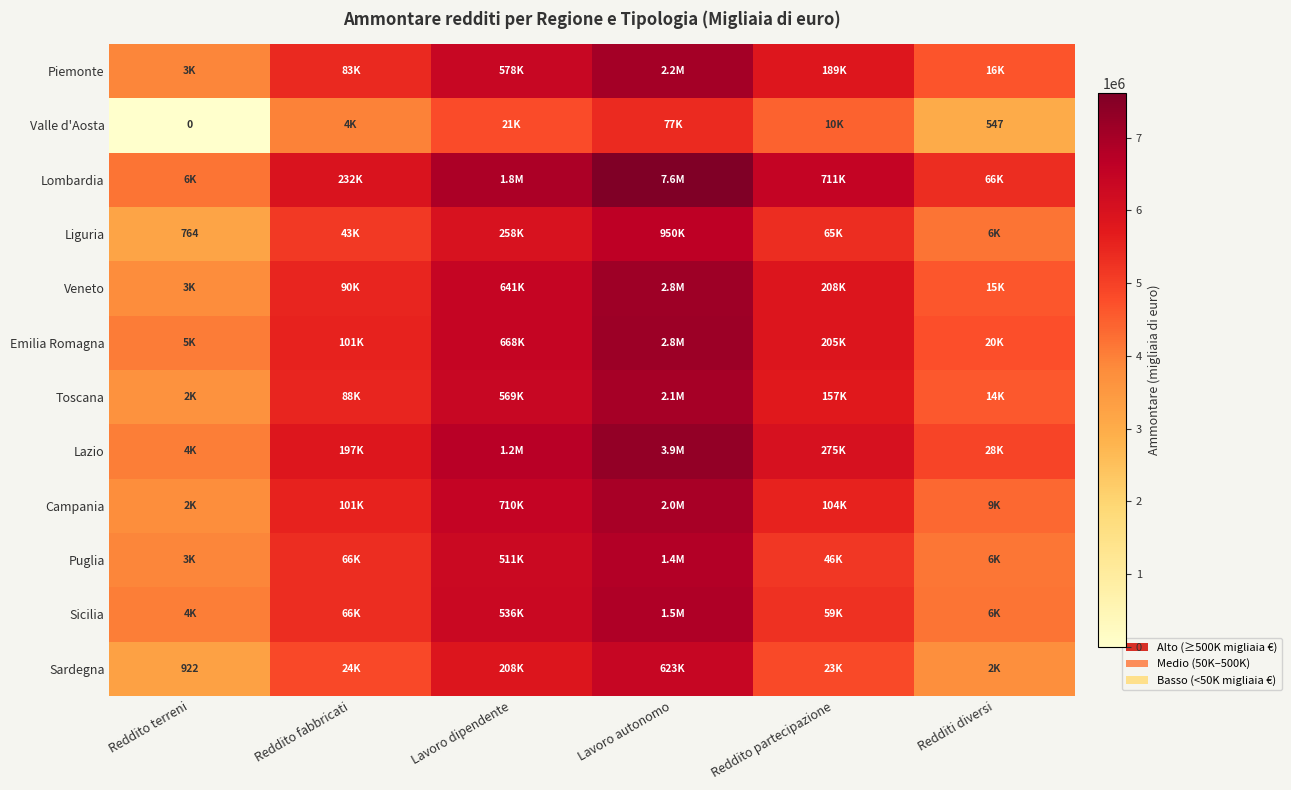

True or false: Campania has a value of 13.5 at Lavoro dipendente.

True